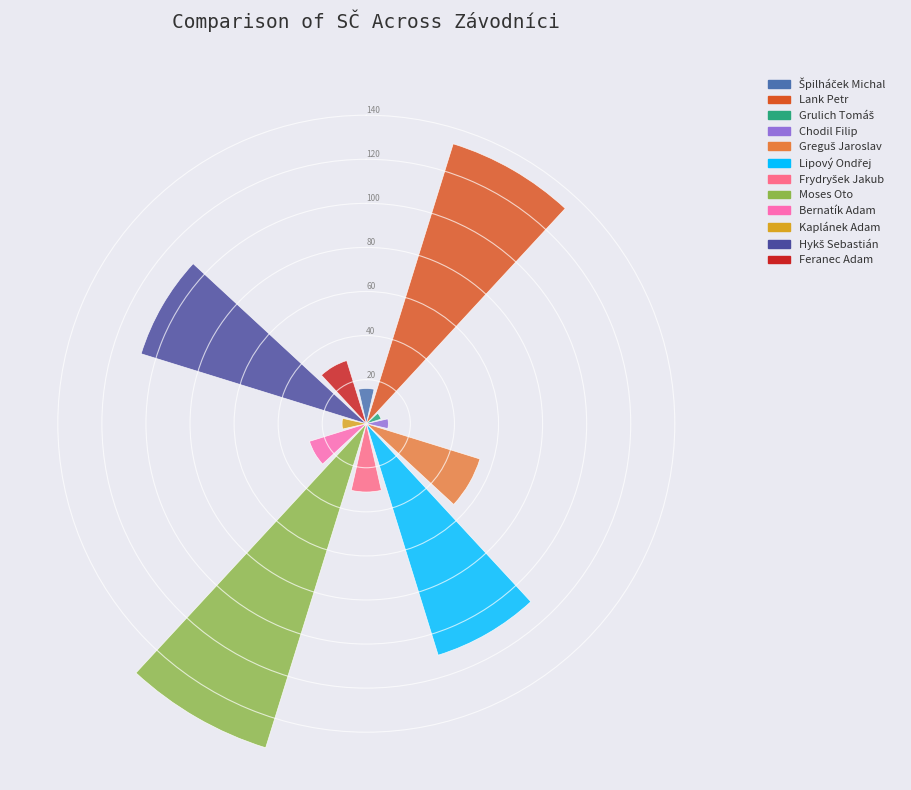

Do Moses Oto and Lank Petr together represent more than half of the pie?

No